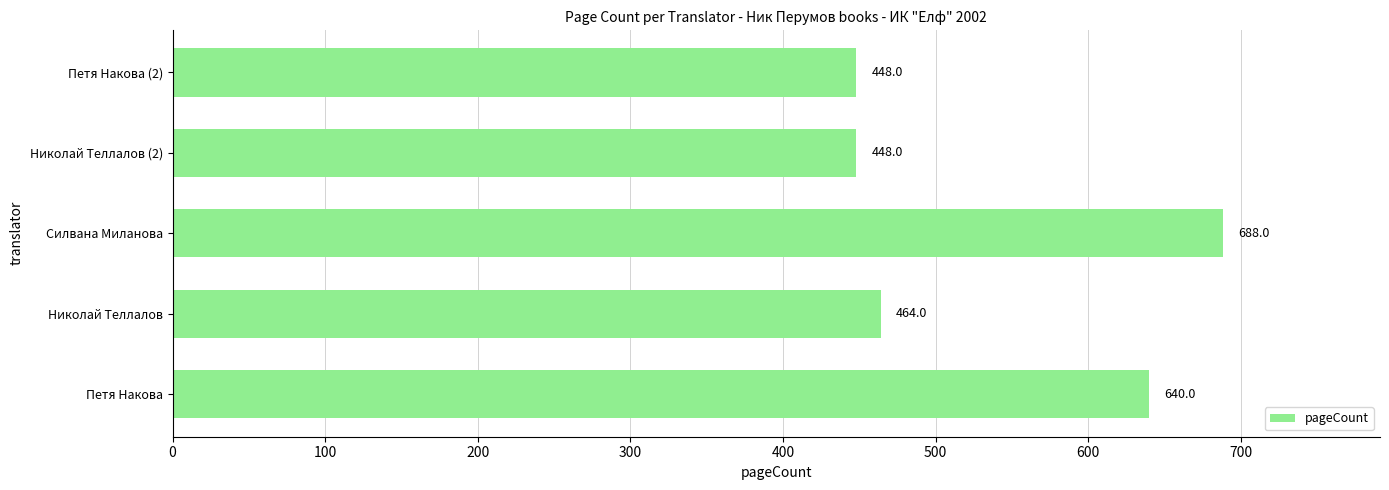

What is the minimum value shown in the chart?

448